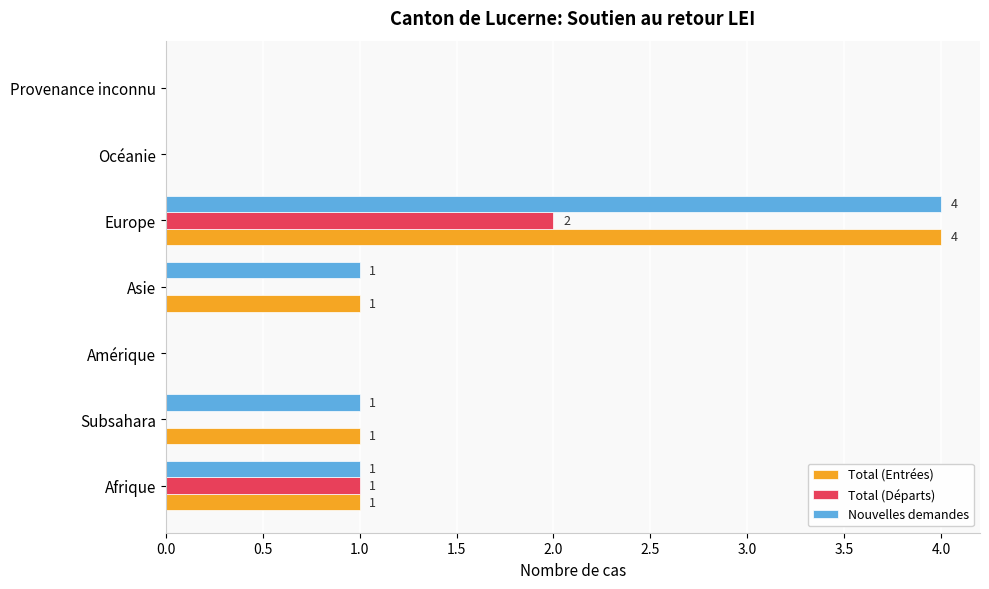

What is the maximum value for Total (Départs)?

2